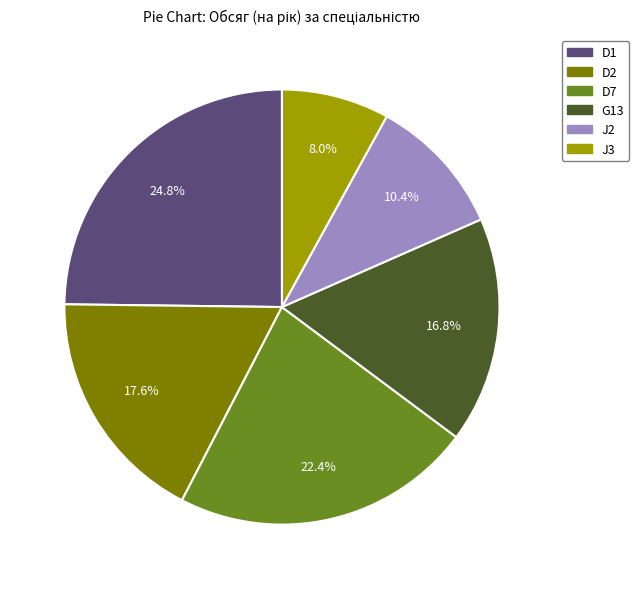

Is there any slice that represents more than half of the pie?

No